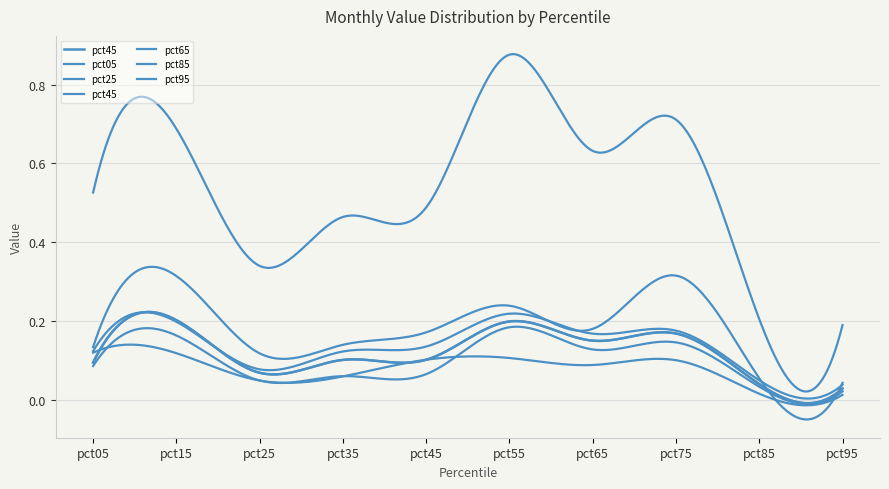

Where is pct95 nearest to the value 0?

pct95